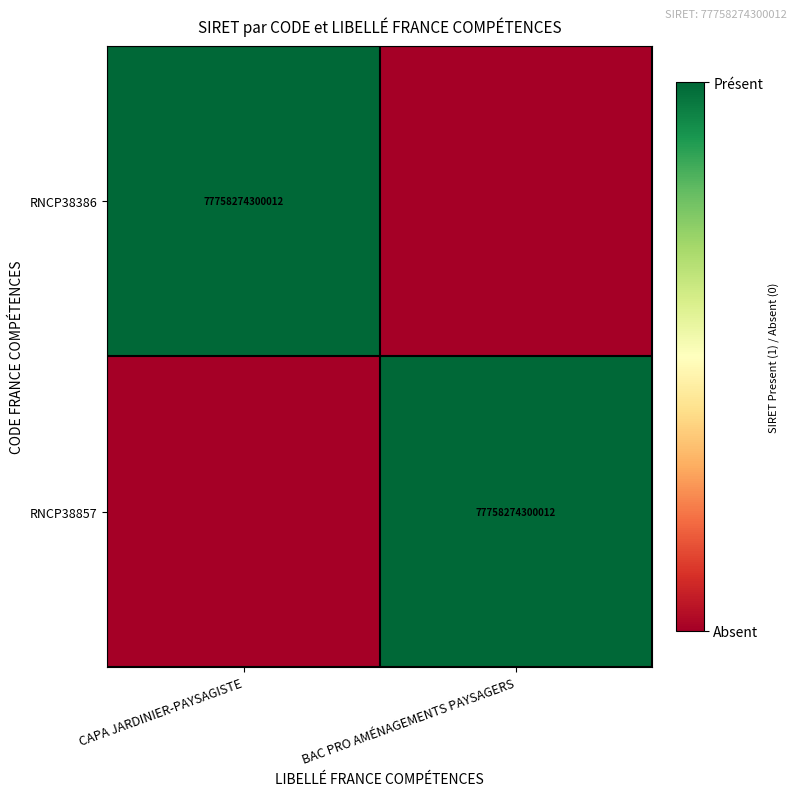

The RNCP38857 series shows 41439790617647 at BAC PRO AMÉNAGEMENTS PAYSAGERS. True or false?

False